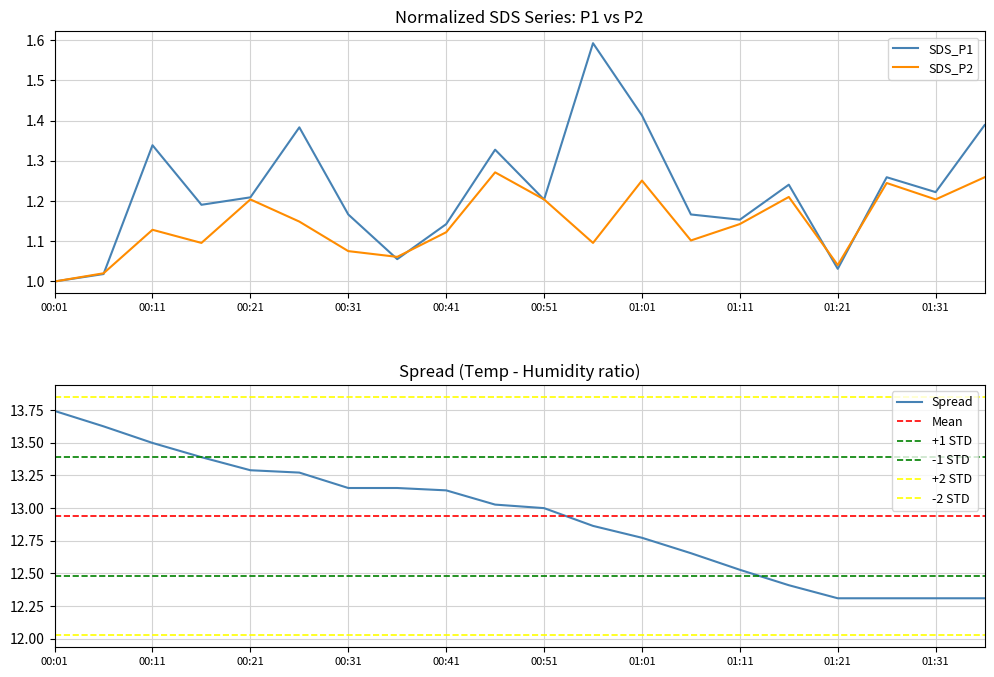

True or false: Temp and SDS_P2 intersect in this chart.

False